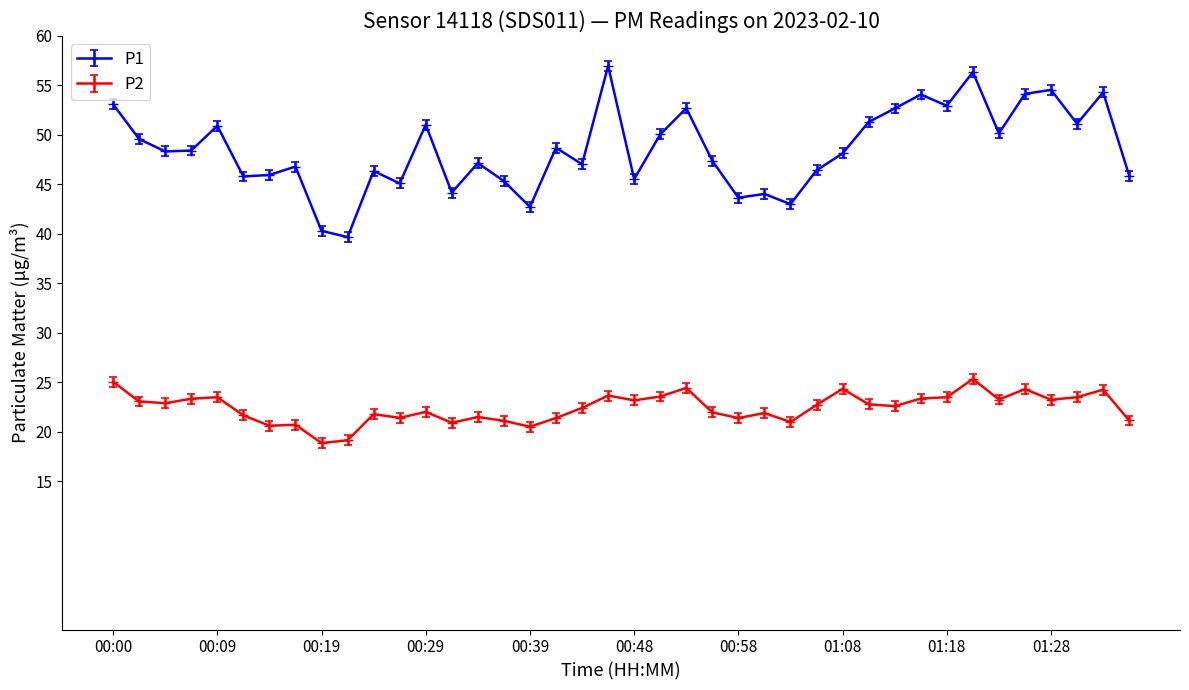

List the series in order of their overall mean, highest first.

P1, P2